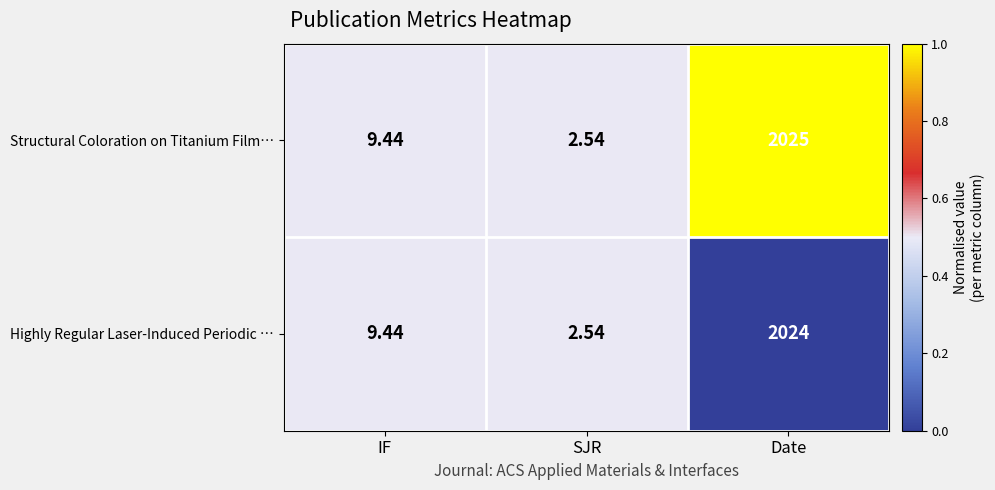

Rank the series by their maximum value, from lowest to highest.

Highly Regular Laser-Induced Periodic …, Structural Coloration on Titanium Film…